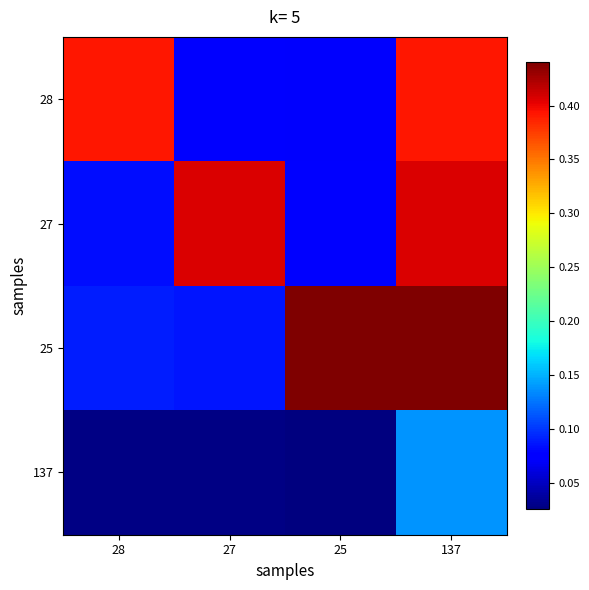

Between 28 and 27, which is larger?

28